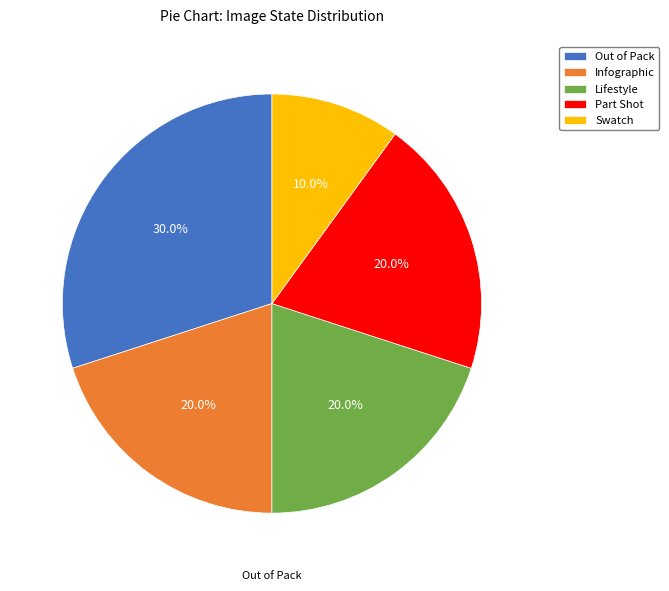

What percentage is the Out of Pack slice, to the nearest percent?

30%